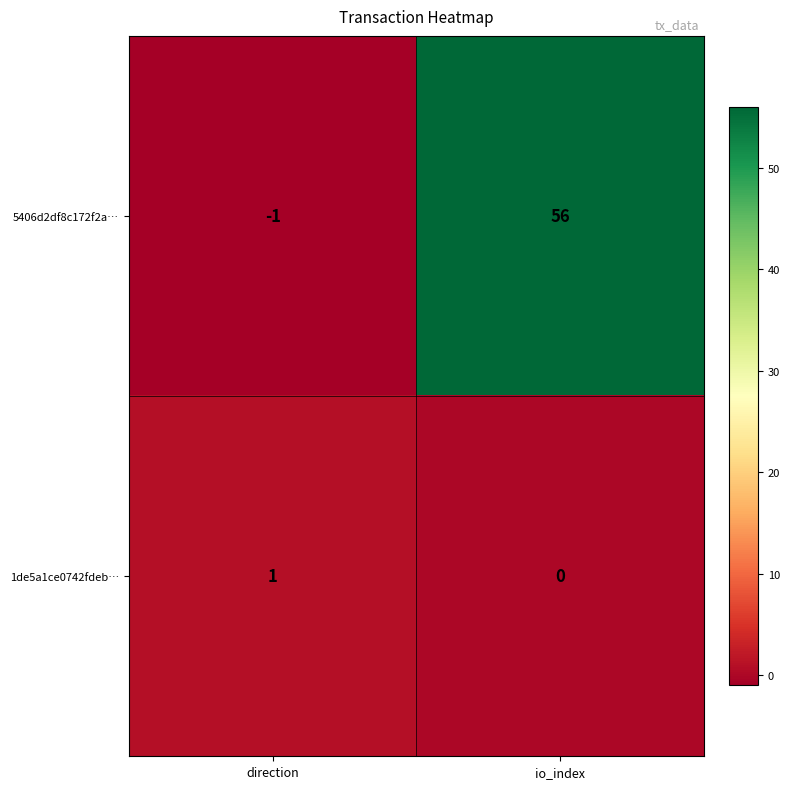

Which series has the largest range (max minus min)?

5406d2df8c172f2a…